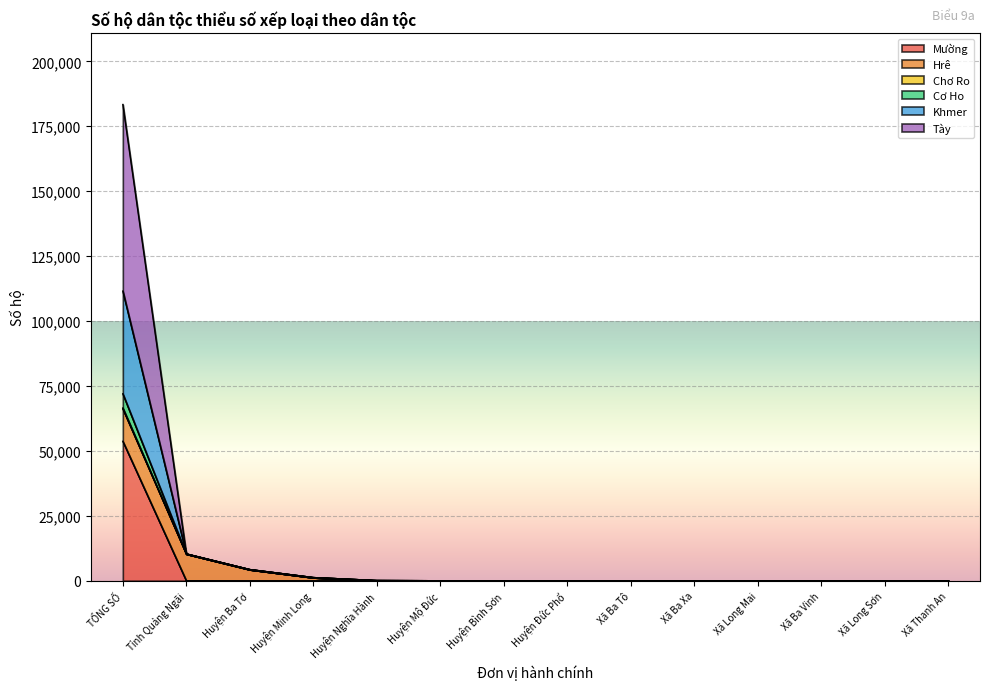

At which label does Chơ Ro reach its peak?

TỔNG SỐ